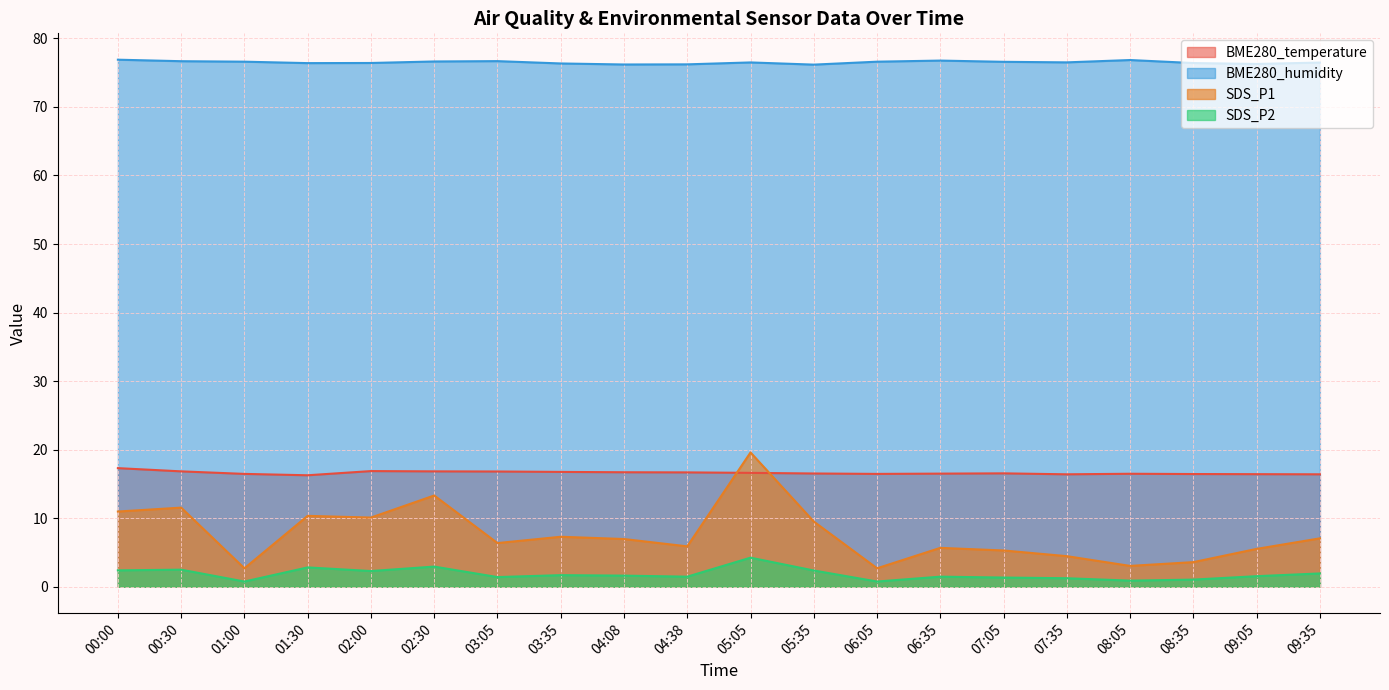

True or false: SDS_P1 and SDS_P2 intersect in this chart.

False